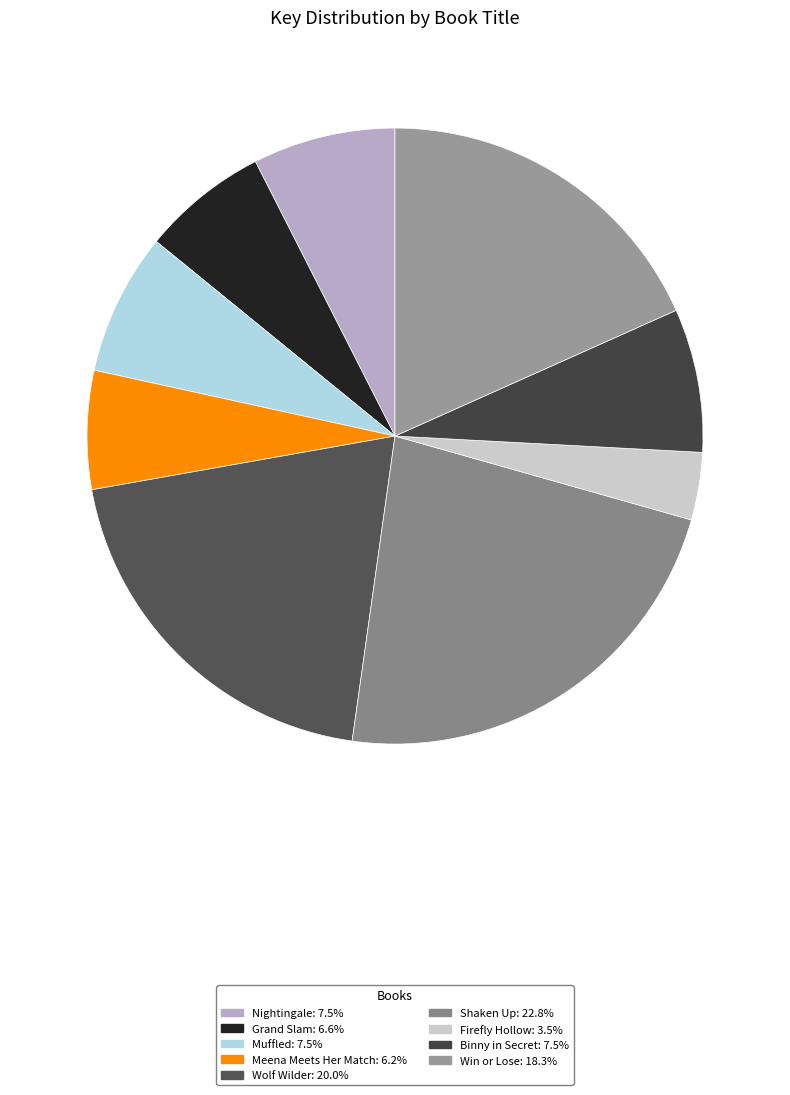

Does Wolf Wilder account for over 50% of the chart?

No